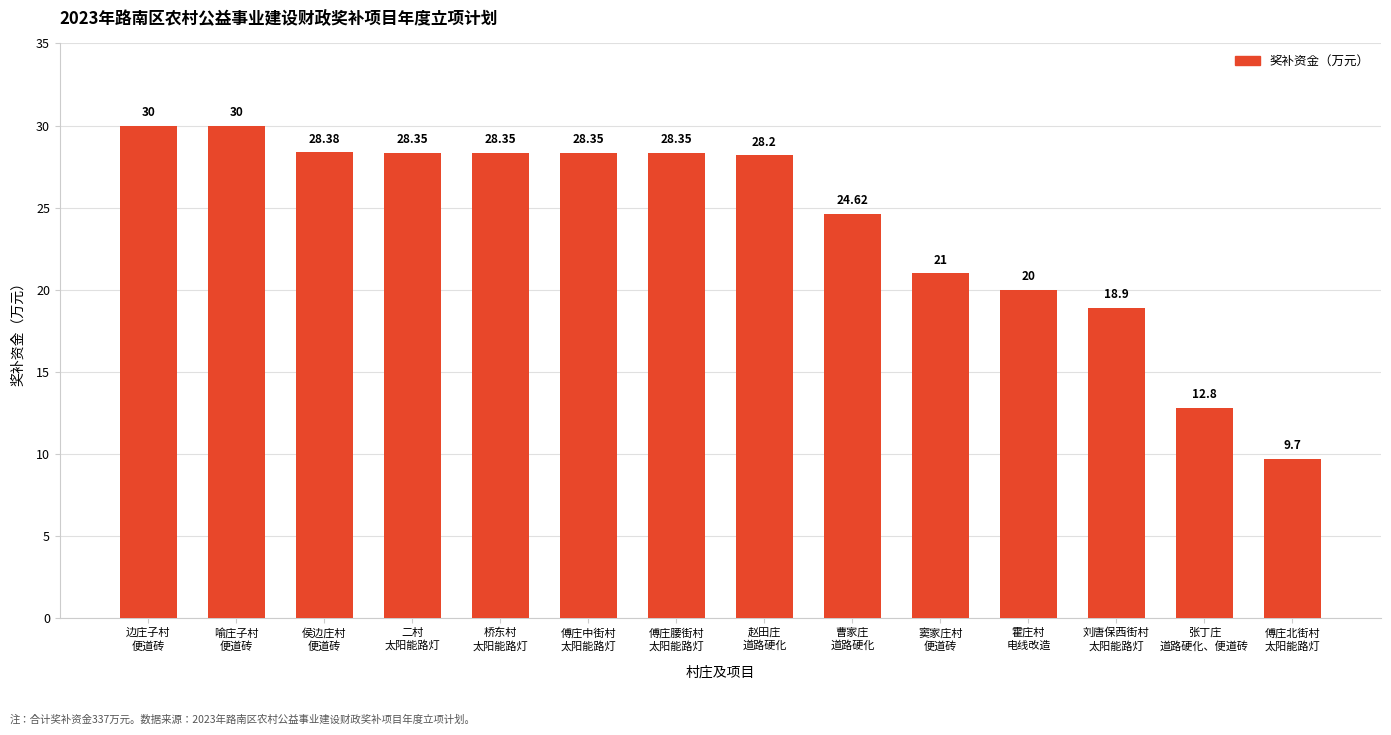

What is the smallest value displayed?

9.7